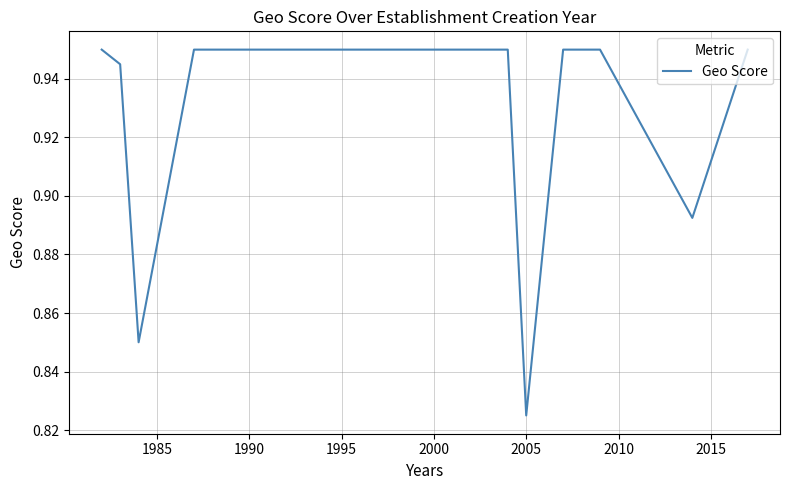

Count the number of data series in this chart.

1